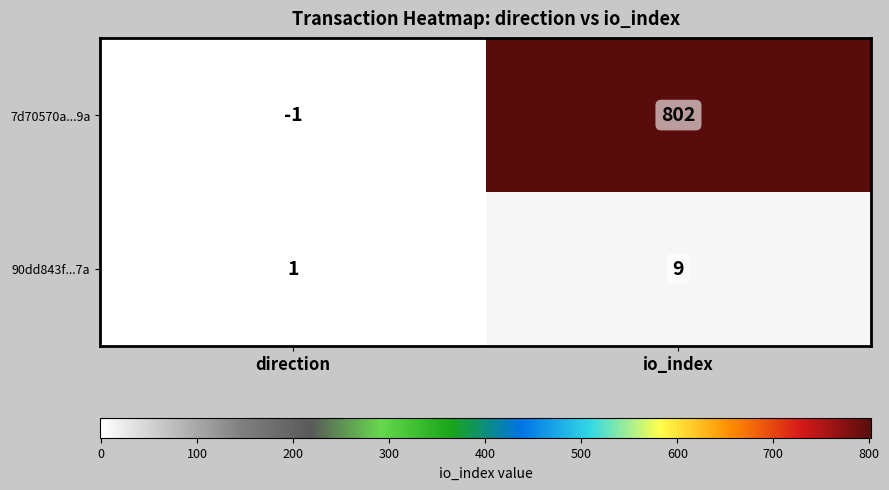

What is the sum of the 7d70570a...9a values at io_index and direction?

801